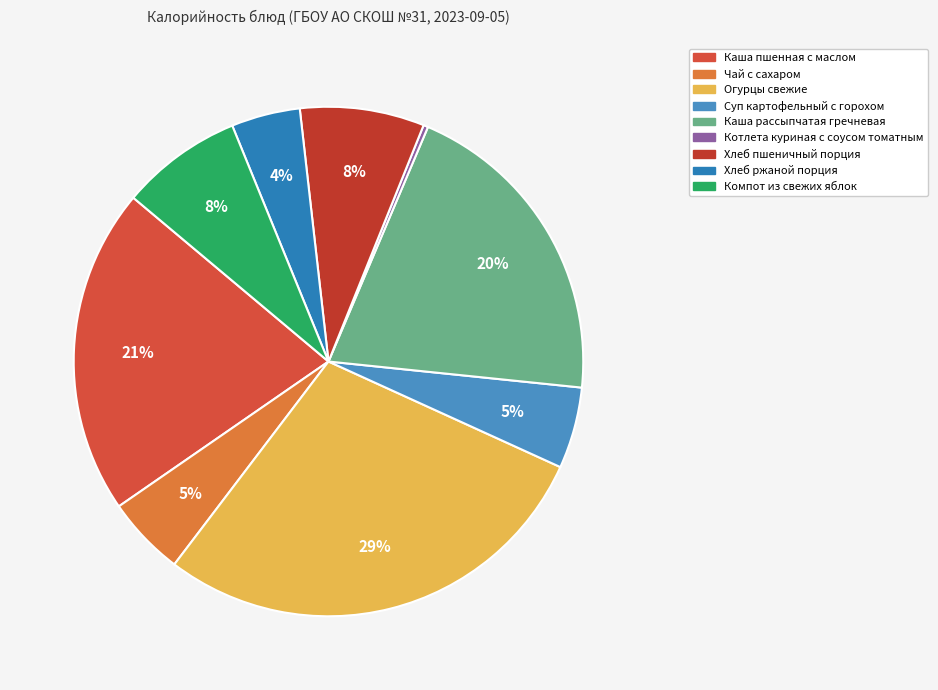

Which slice is the largest?

Огурцы свежие